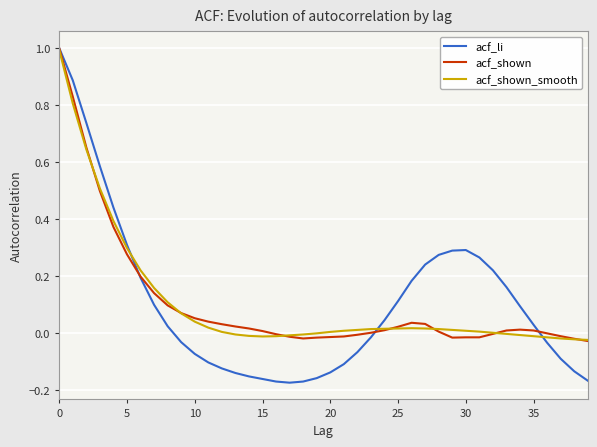

How many values in acf_li are above zero?

21